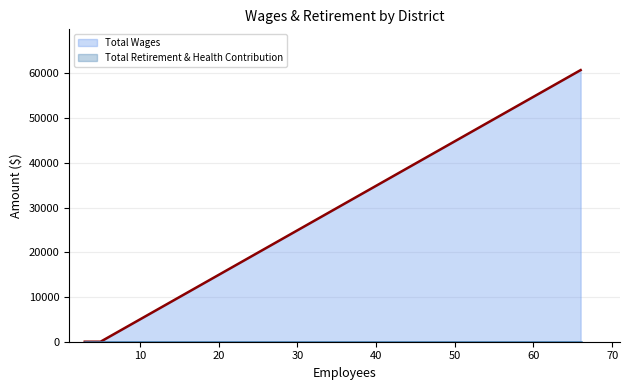

Which series has the widest spread of values?

Total Wages